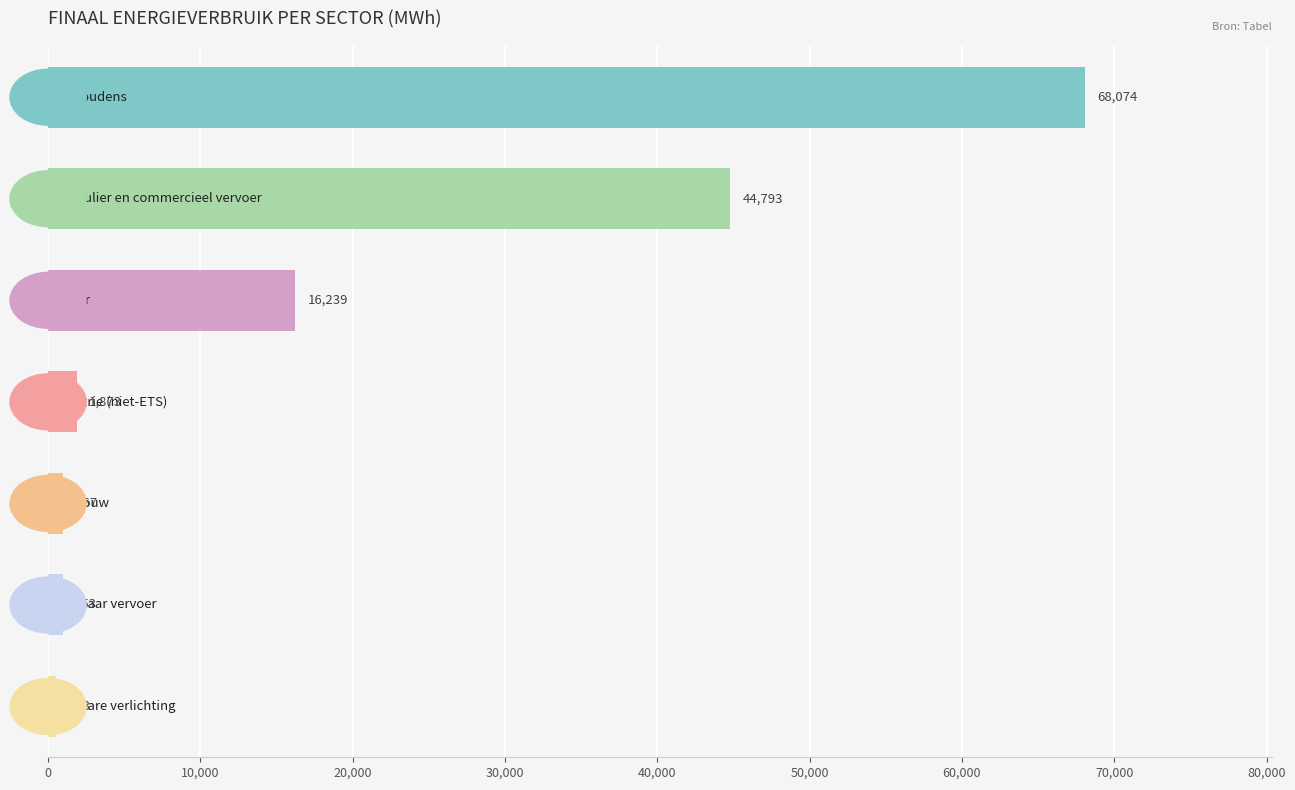

What is the greatest value displayed?

68073.7